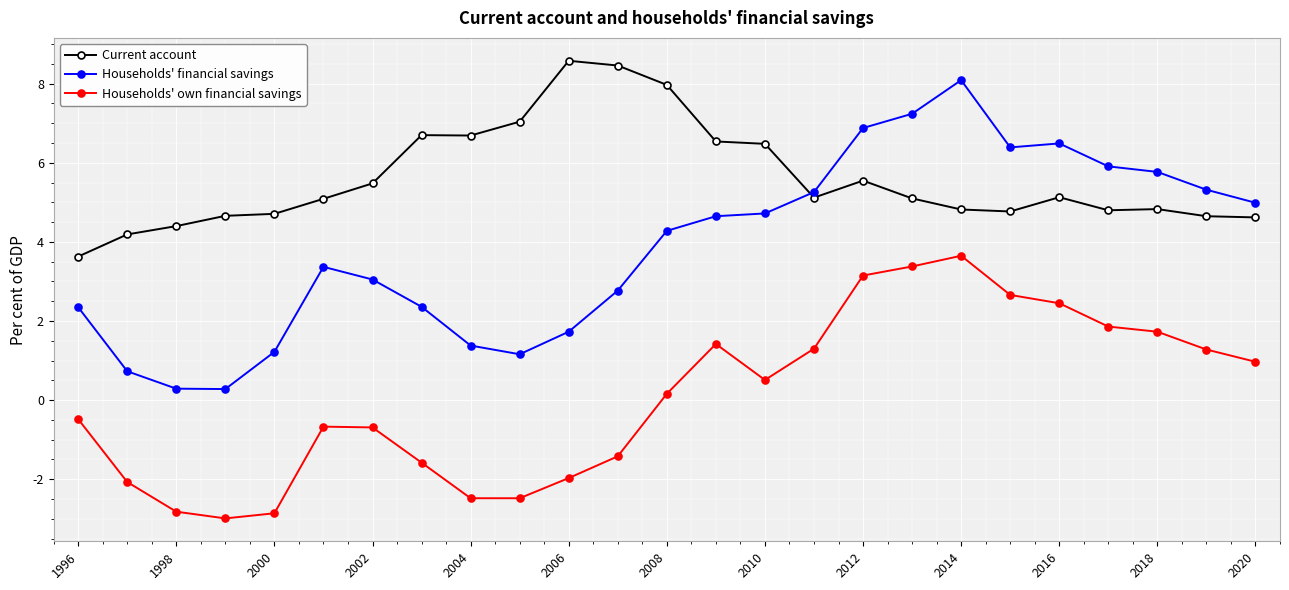

What is the value of the Current account point at the 9th from the left?

6.7